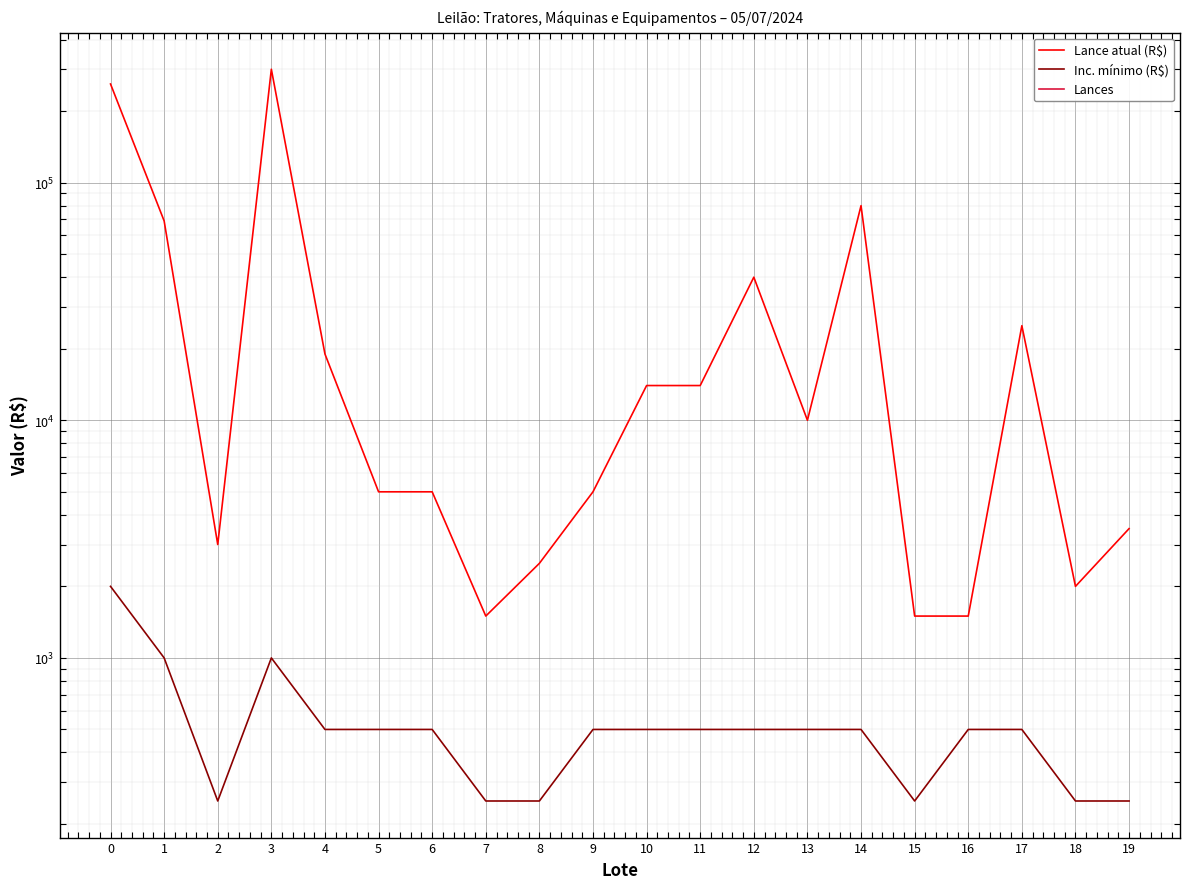

True or false: Lances and Lance atual (R$) intersect in this chart.

False